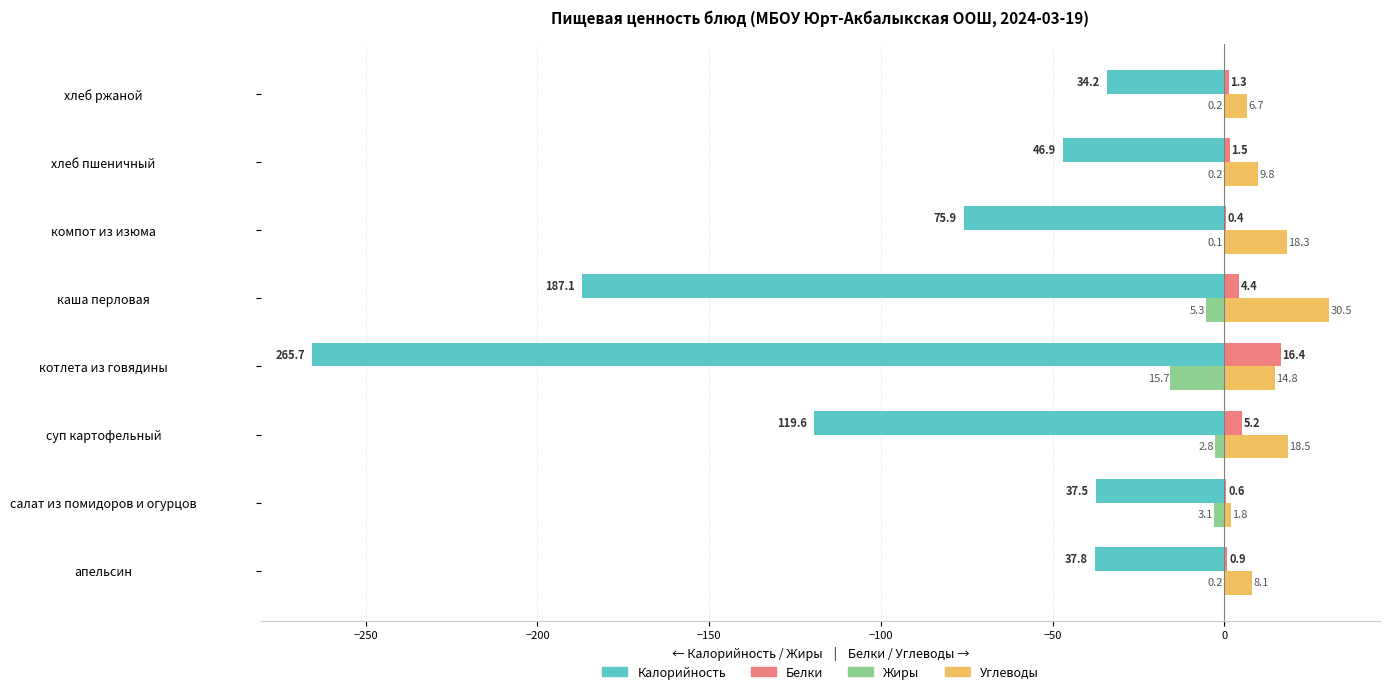

What is the sum of all Жиры values?

-27.6